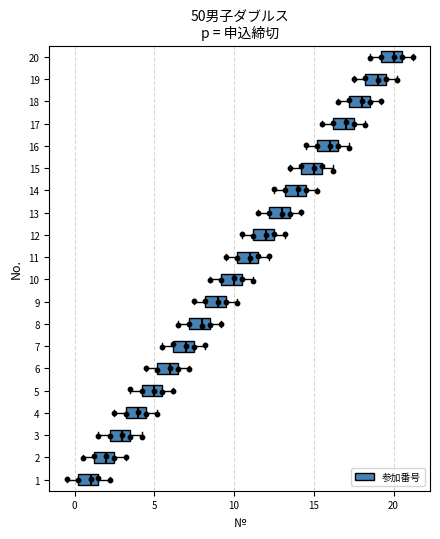

Which box's median line is the furthest to the left?

1